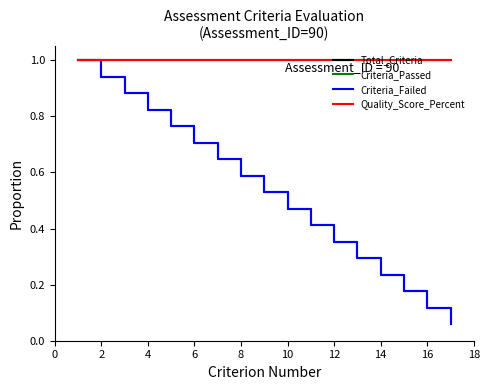

What is the smallest value displayed?

0.1